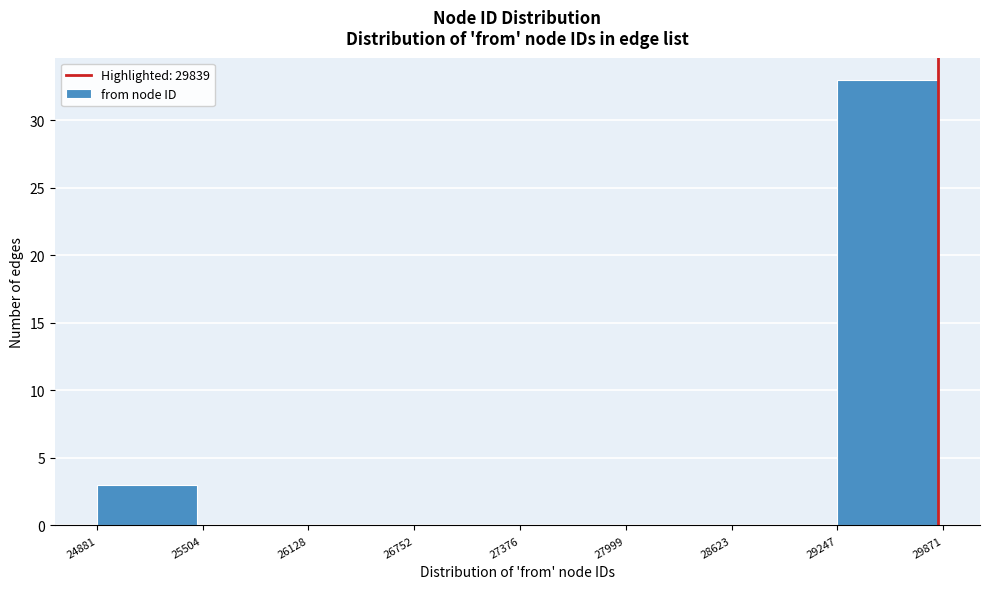

Reading left to right, list every bar in this chart as the range it spans on the x-axis followed by its height. The values are not printed on the chart, so give them approximately, as read against the axis.

24881 to 25504: 3
25504 to 26128: 0
26128 to 26752: 0
26752 to 27376: 0
27376 to 27999: 0
27999 to 28623: 0
28623 to 29247: 0
29247 to 29871: 33